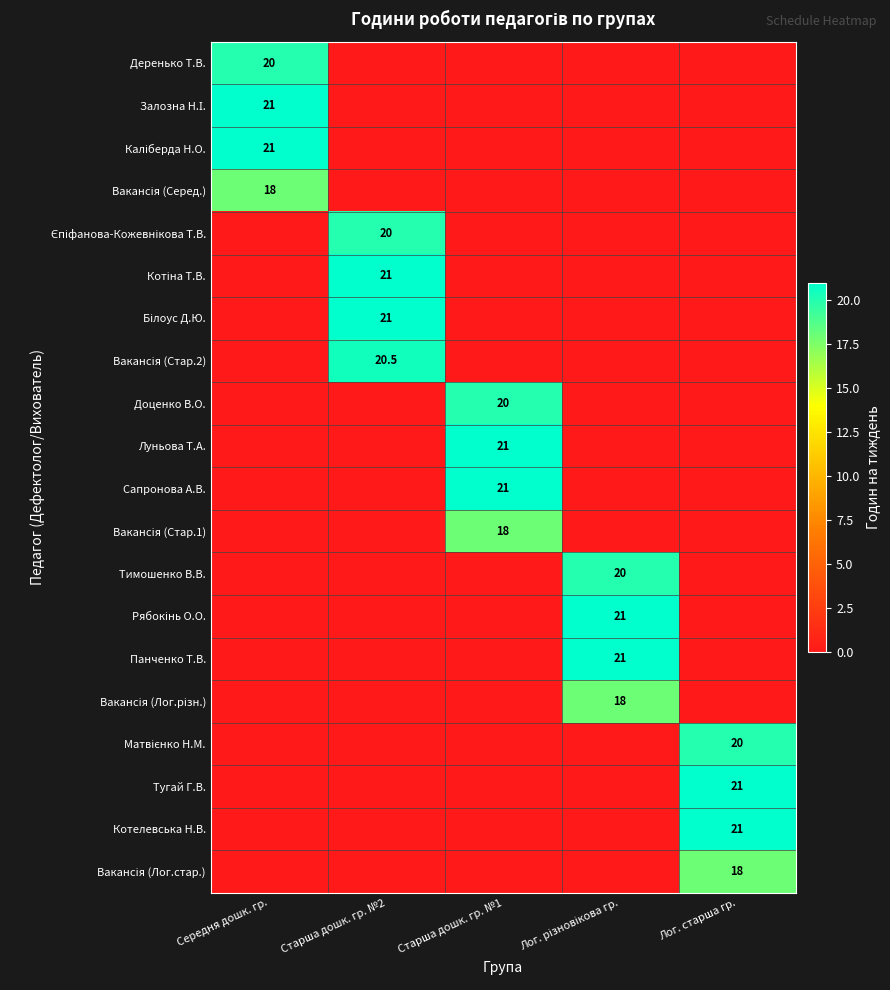

What is the difference between the highest and lowest values at Старша дошк. гр. №1?

21.0